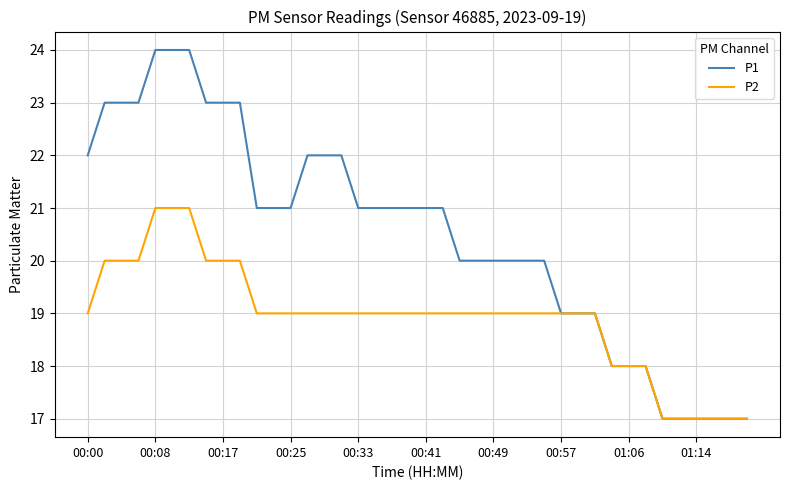

What is the greatest value displayed?

24